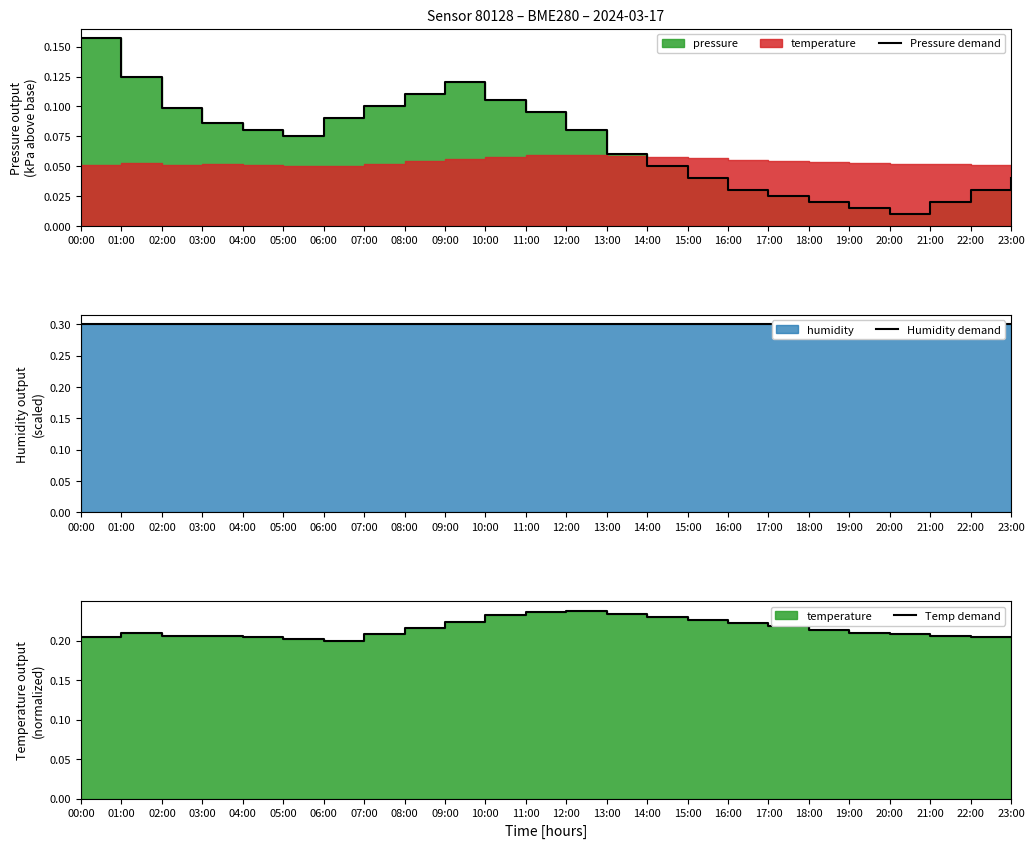

Which series has the largest total across all categories?

Humidity demand